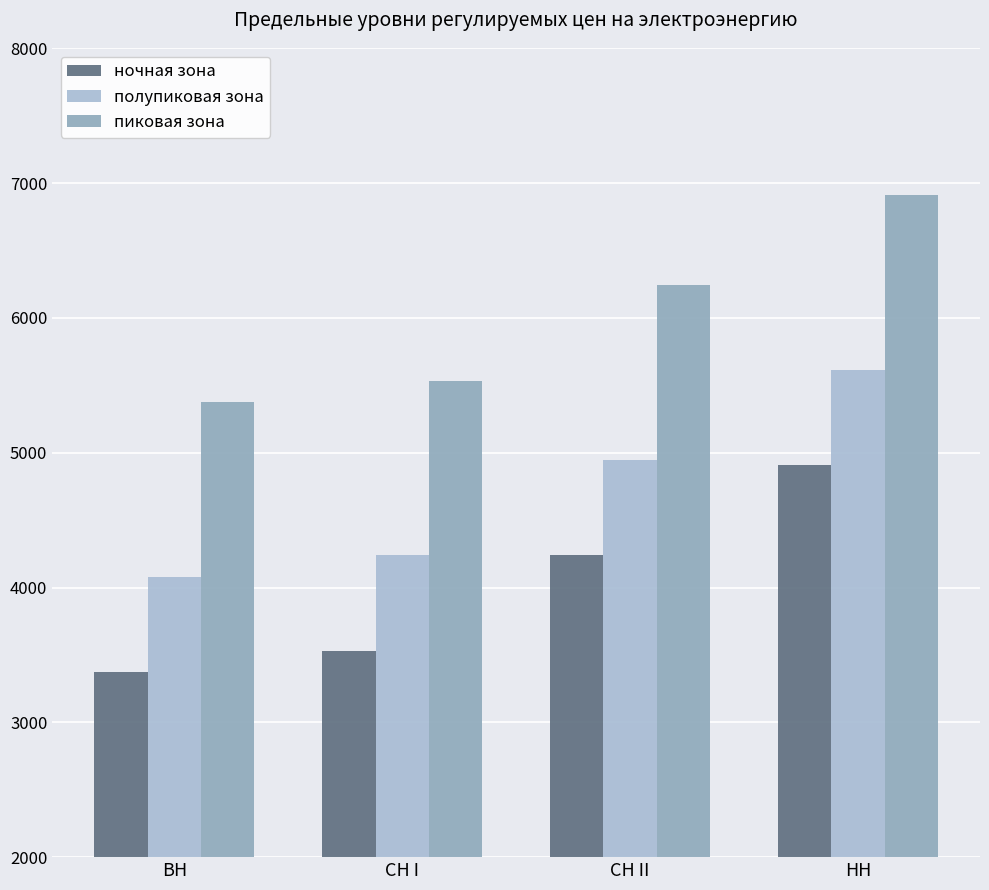

Rank the series by their average value, from lowest to highest.

ночная зона, полупиковая зона, пиковая зона